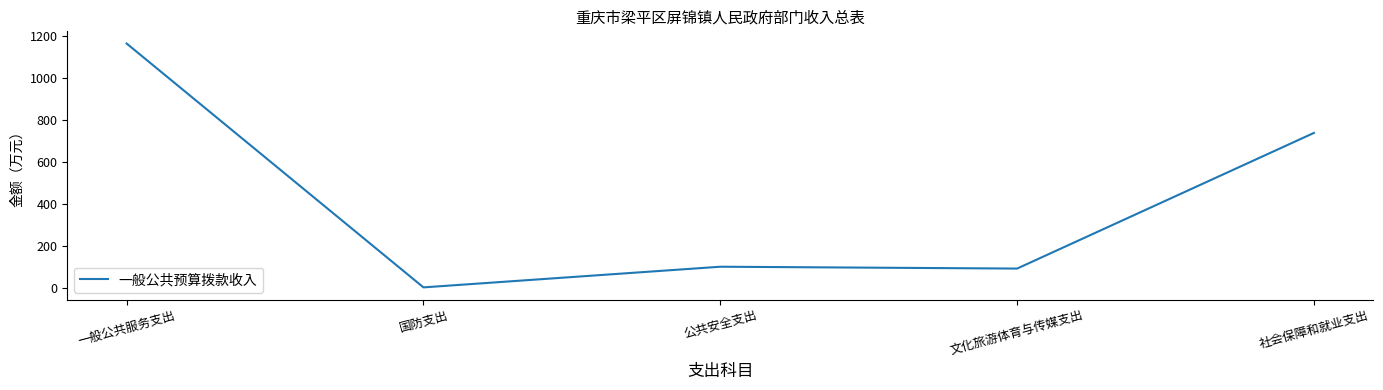

What is the maximum value shown in the chart?

1162.0